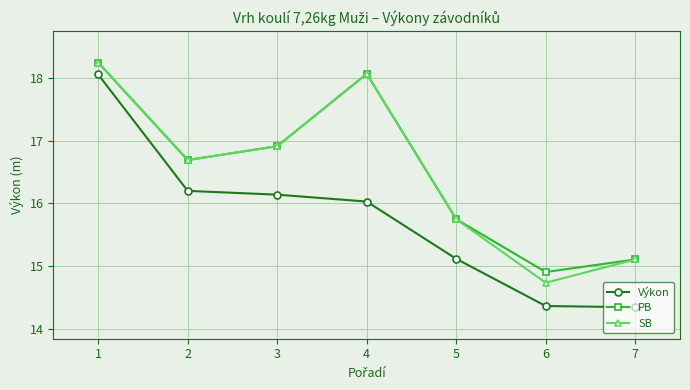

Rank the categories by SB value from highest to lowest.

1, 4, 3, 2, 5, 7, 6